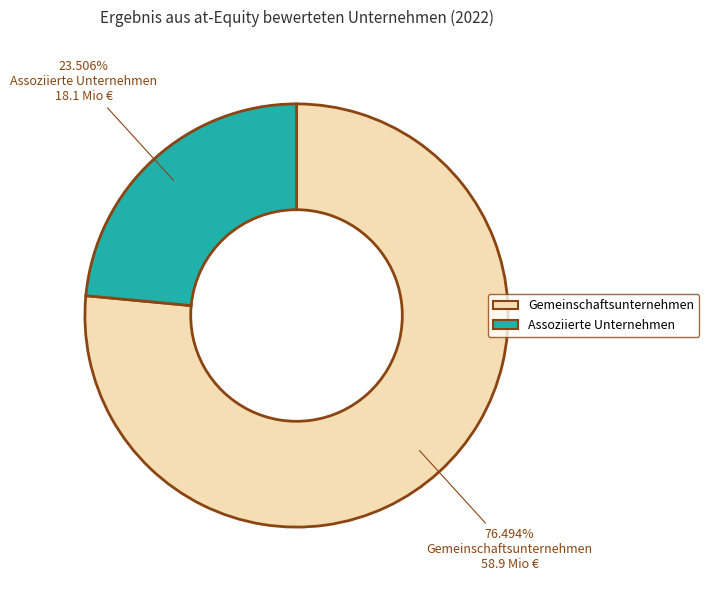

How many slices are in this pie chart?

2